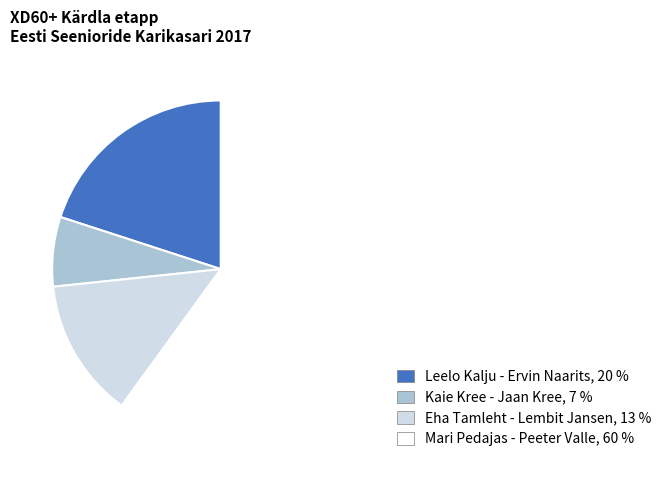

Is there a majority slice in this chart?

Yes